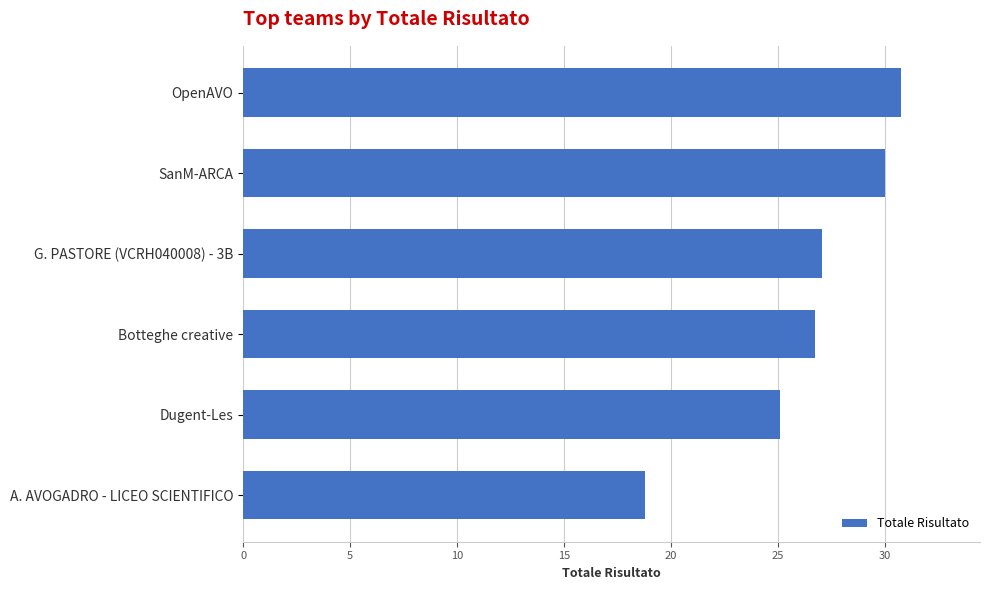

Does the chart contain stacked bars?

No